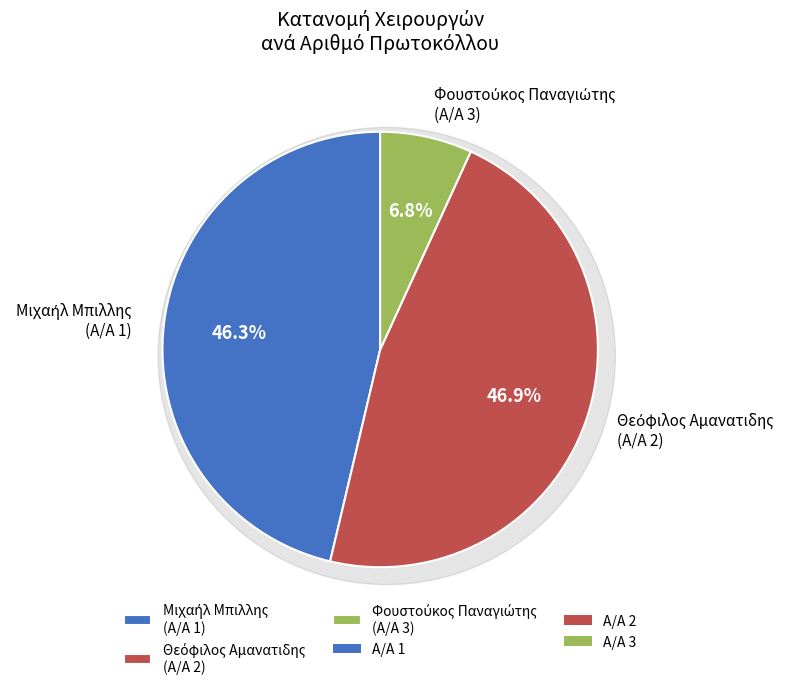

Is there any slice that represents more than half of the pie?

No